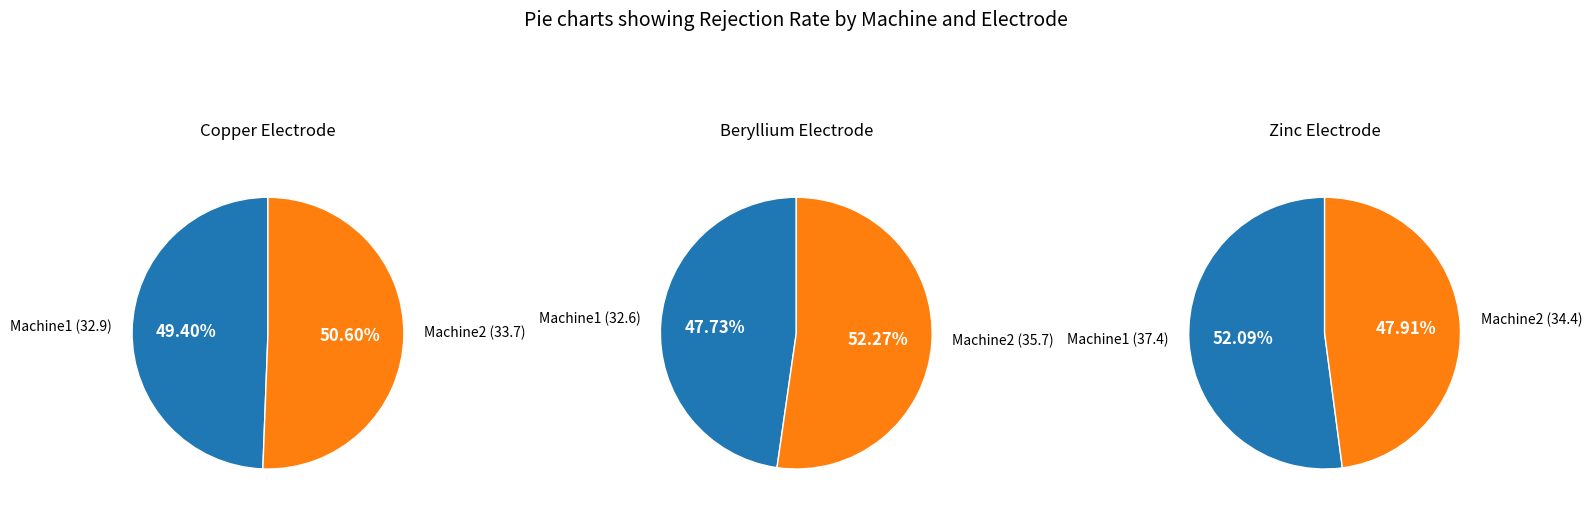

Does 5 account for over 50% of the chart?

No